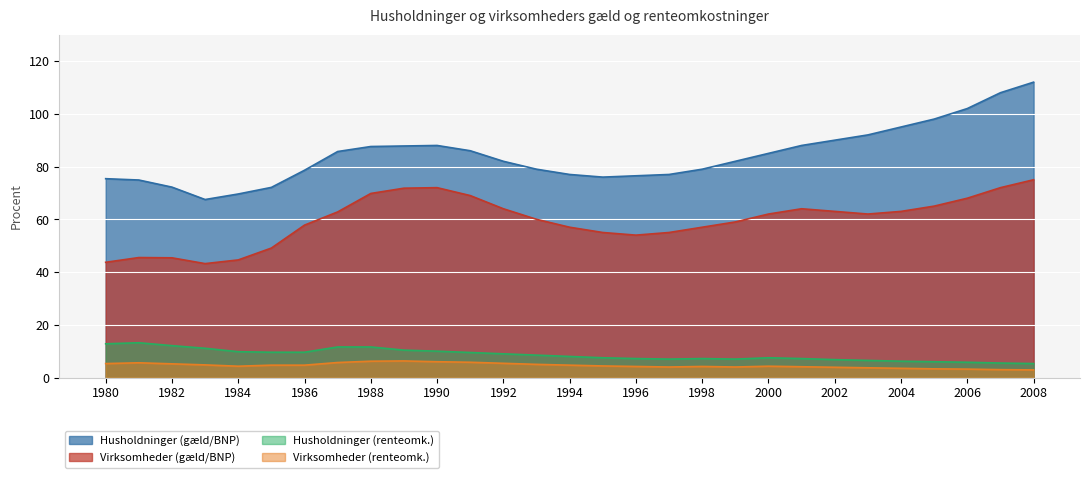

True or false: Husholdninger (renteomk.) and Husholdninger (gæld/BNP) cross at least once.

False